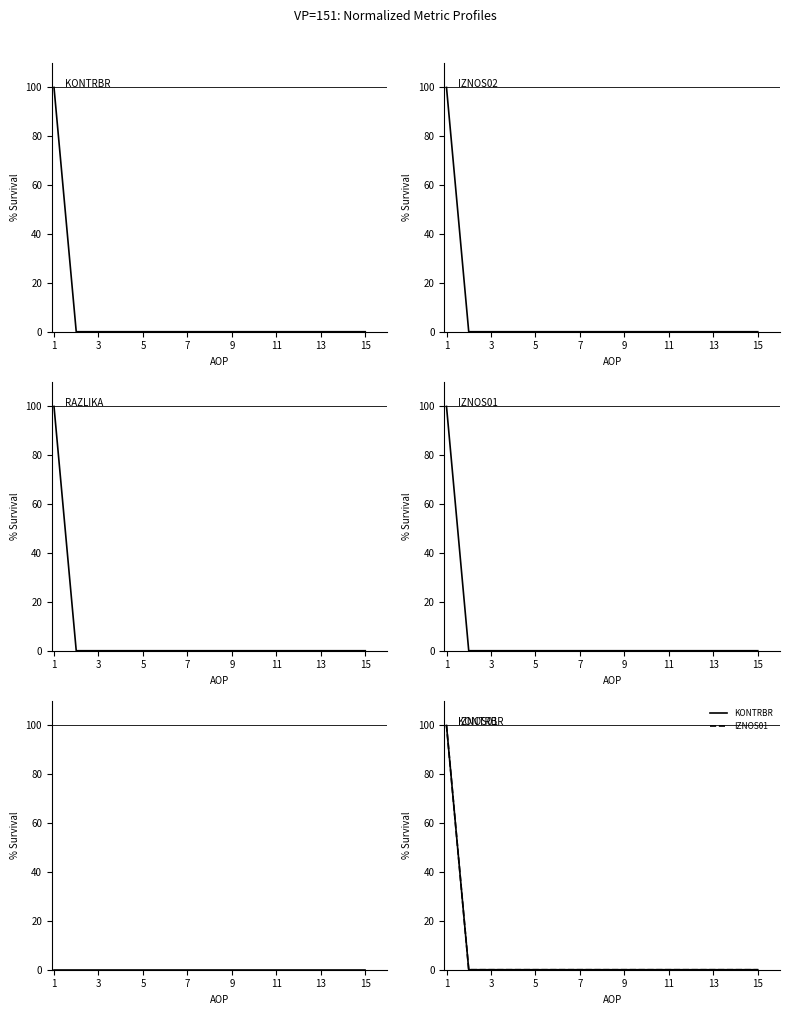

Is the value of IZNOS03 at 9 greater than the value of RAZLIKA at 7?

No